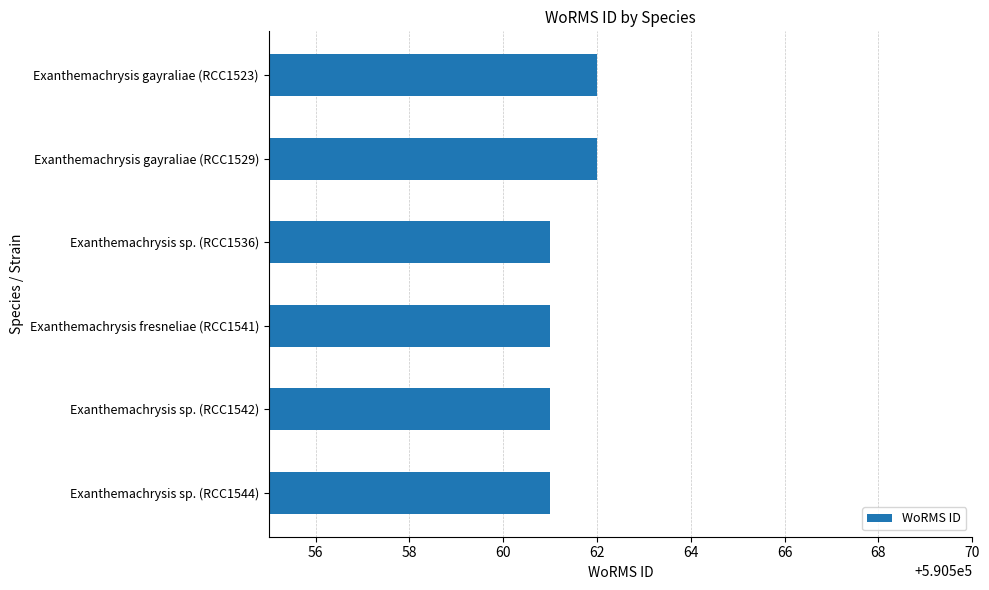

Reading top to bottom, extract all data points from this chart.

Exanthemachrysis gayraliae (RCC1523)=590562	Exanthemachrysis gayraliae (RCC1529)=590562	Exanthemachrysis sp. (RCC1536)=590561	Exanthemachrysis fresneliae (RCC1541)=590561	Exanthemachrysis sp. (RCC1542)=590561	Exanthemachrysis sp. (RCC1544)=590561